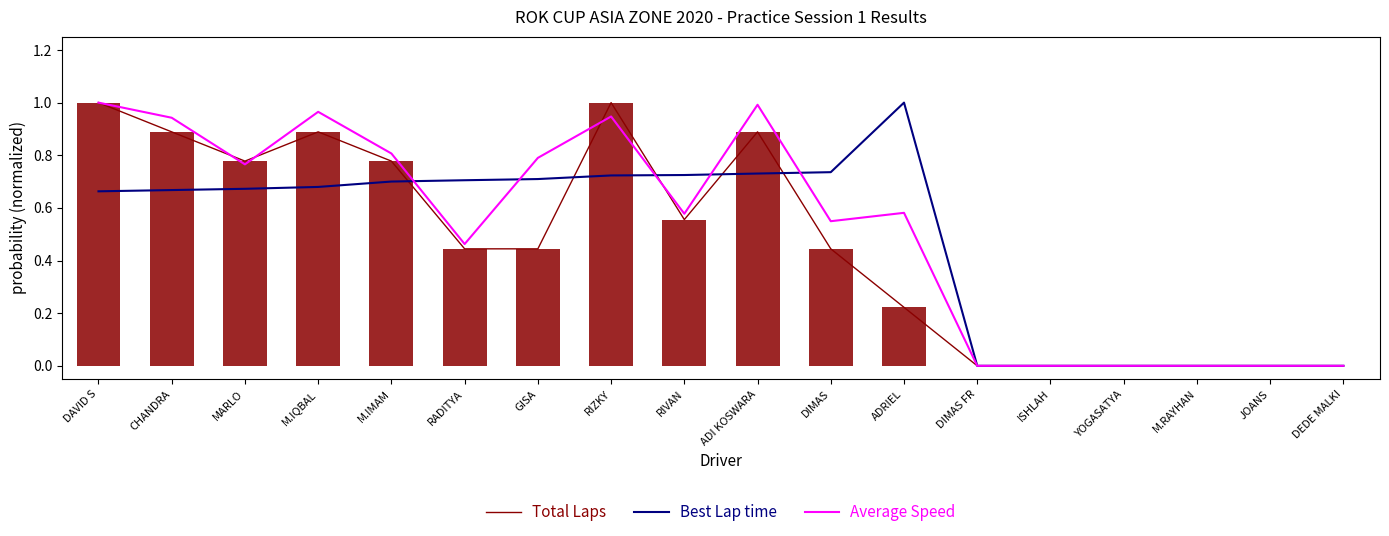

Is it true that Best Lap time equals 0.0 at ISHLAH?

True